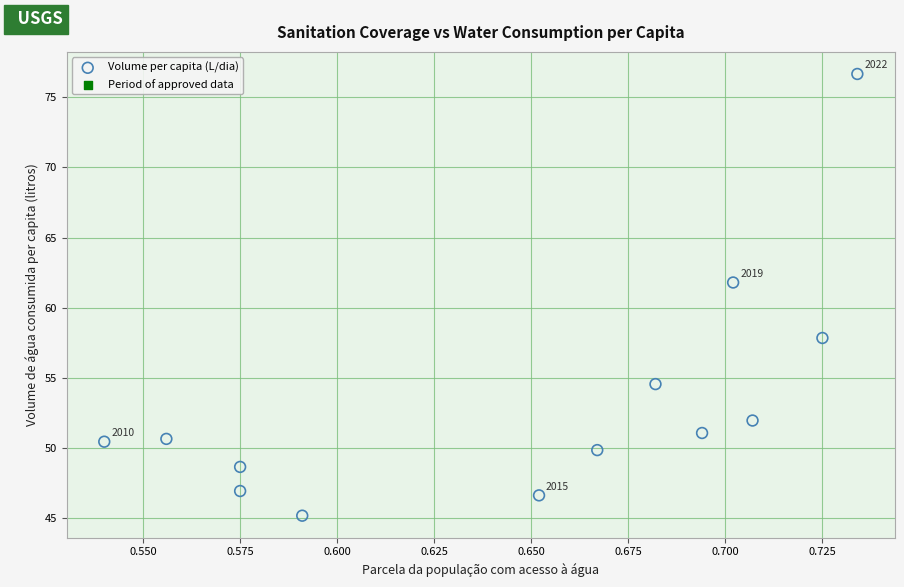

What Y value in the scatter plot is closest to 60?

61.8